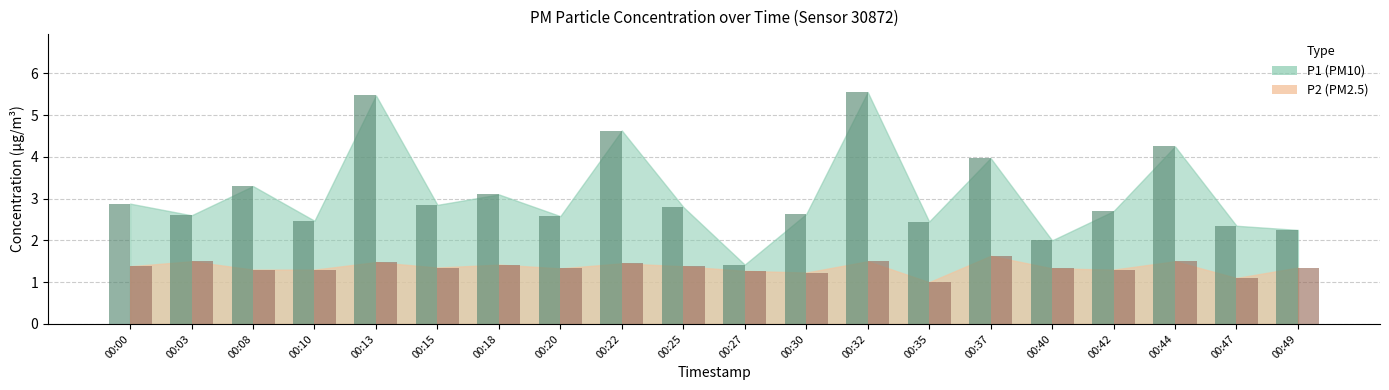

What is the total value across all series at 00:40?

3.3